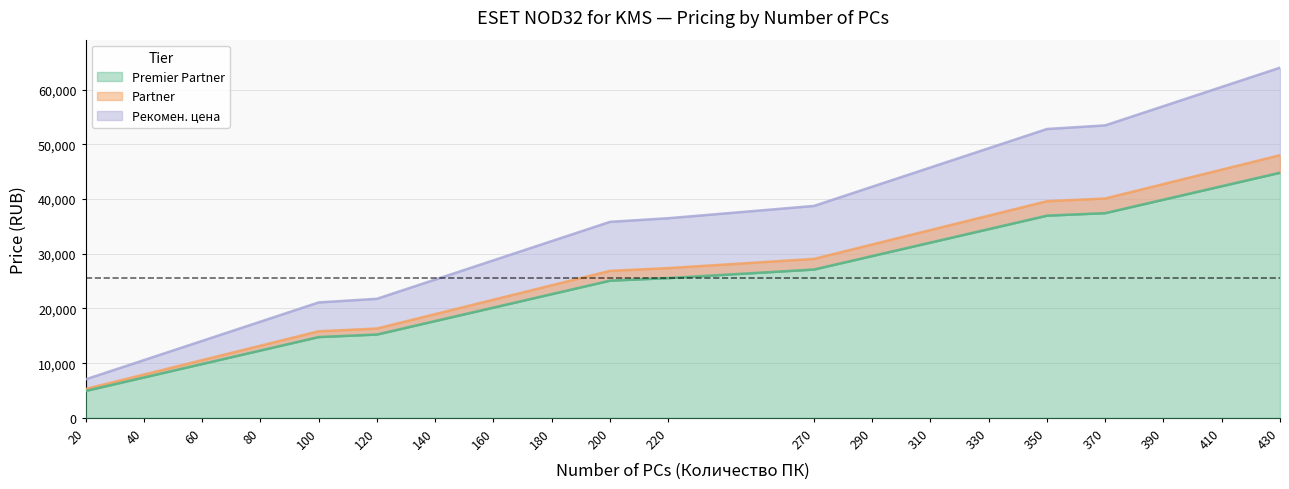

What is the value of the Partner point at the 20th from the left?

48030